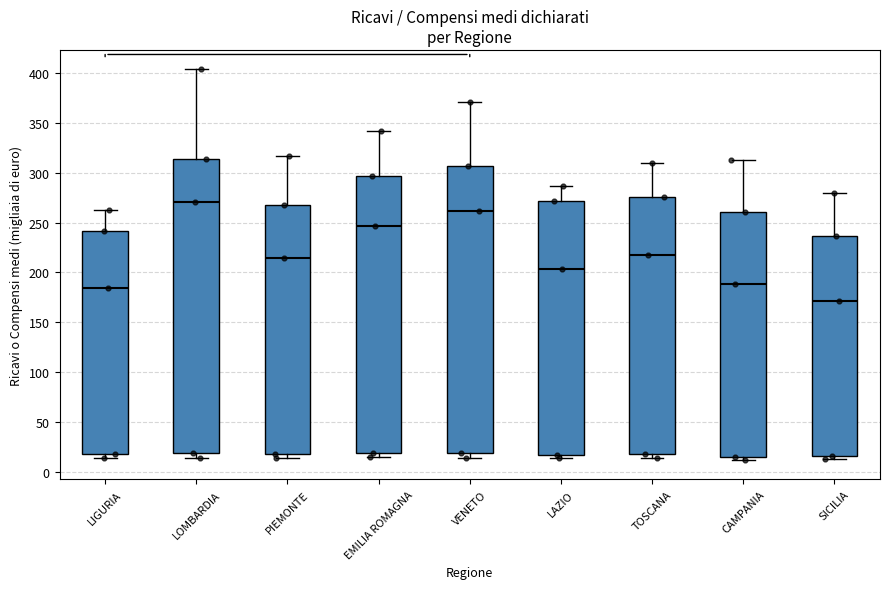

Comparing the boxes themselves (not the whiskers), which one is the tallest?

LOMBARDIA